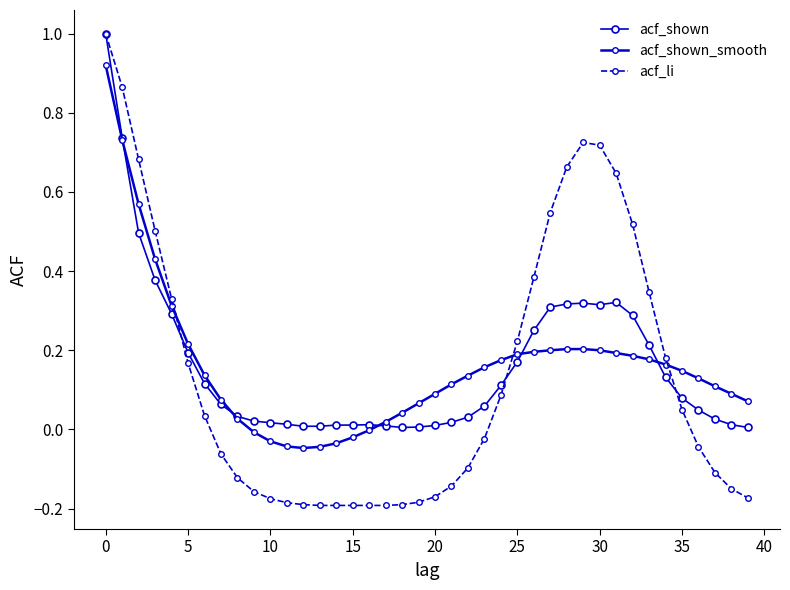

How many lines are shown in the chart?

3